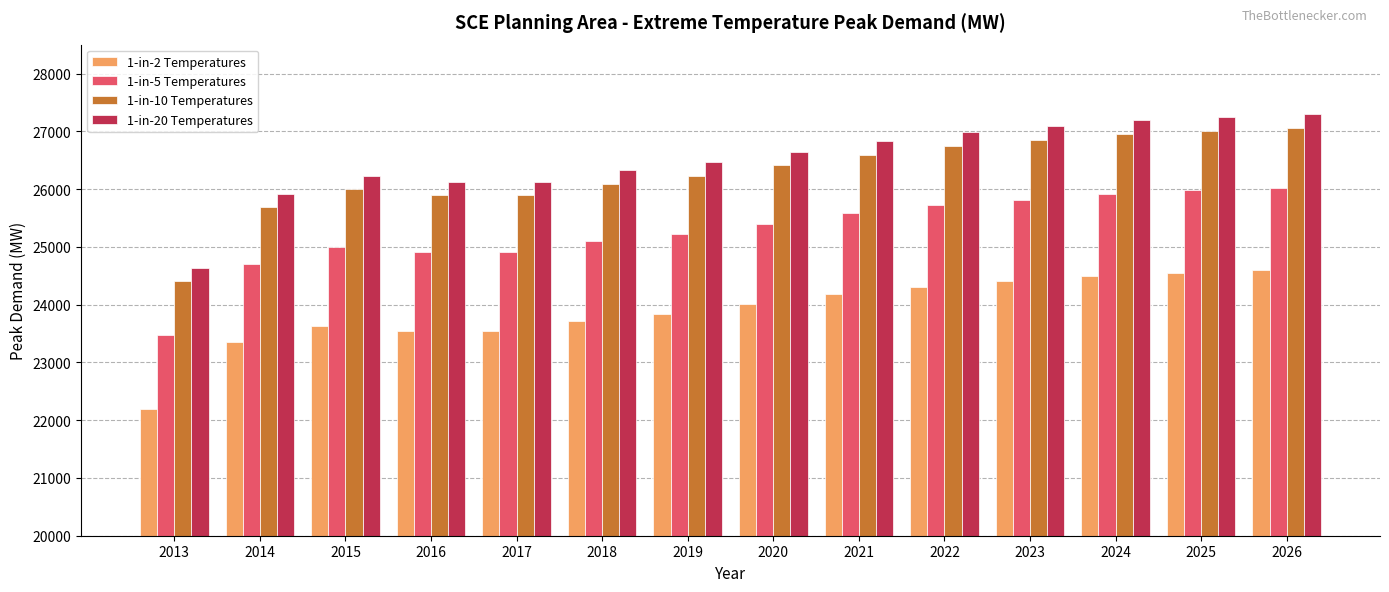

What is the total value across all series at 2023?

104145.1